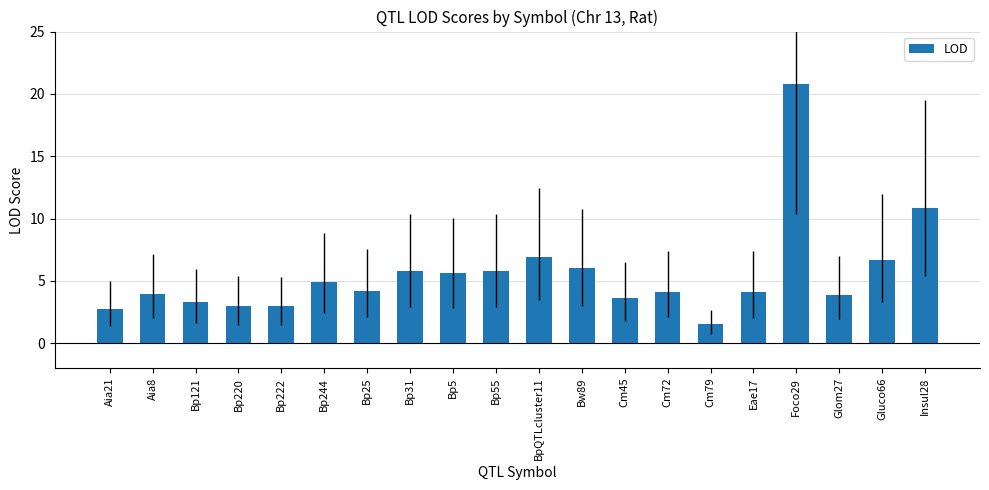

What is the difference between the values at Bp222 and Cm79?

1.4